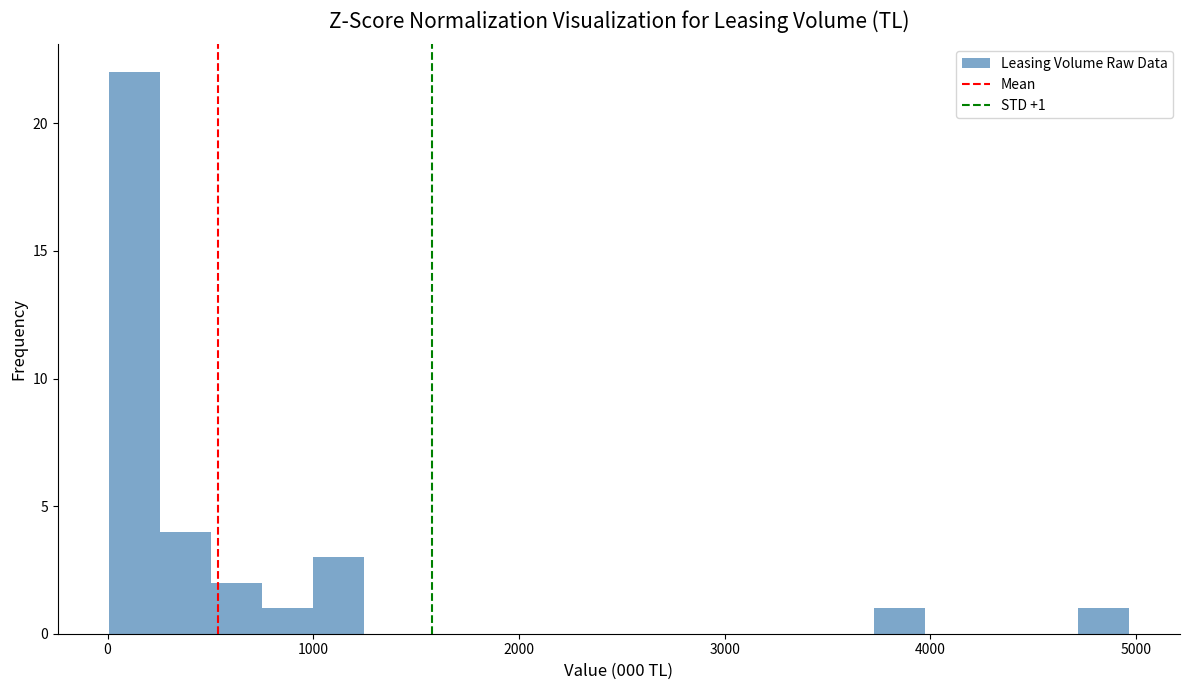

Read against the x-axis, roughly where is the centre of the tallest bar?

100